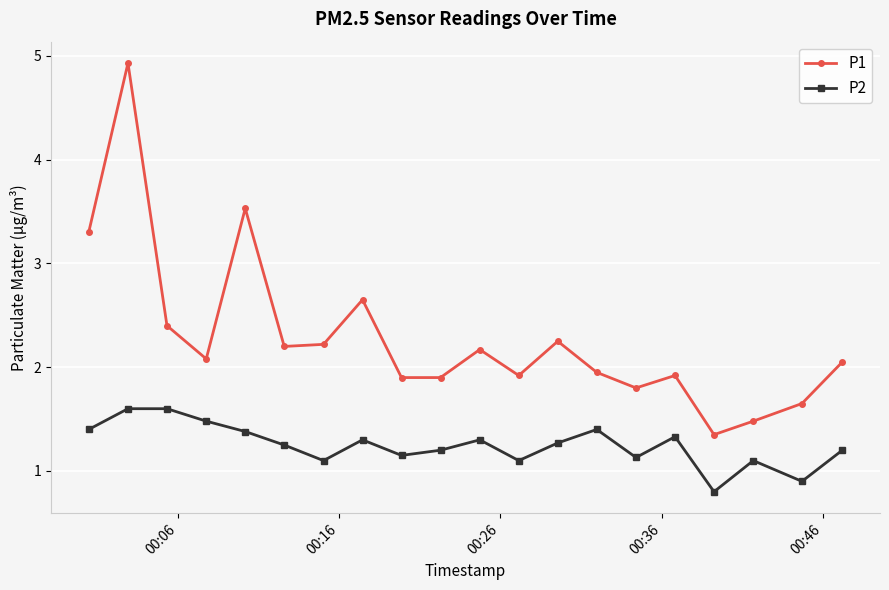

What are all the series names shown in the legend?

P1, P2